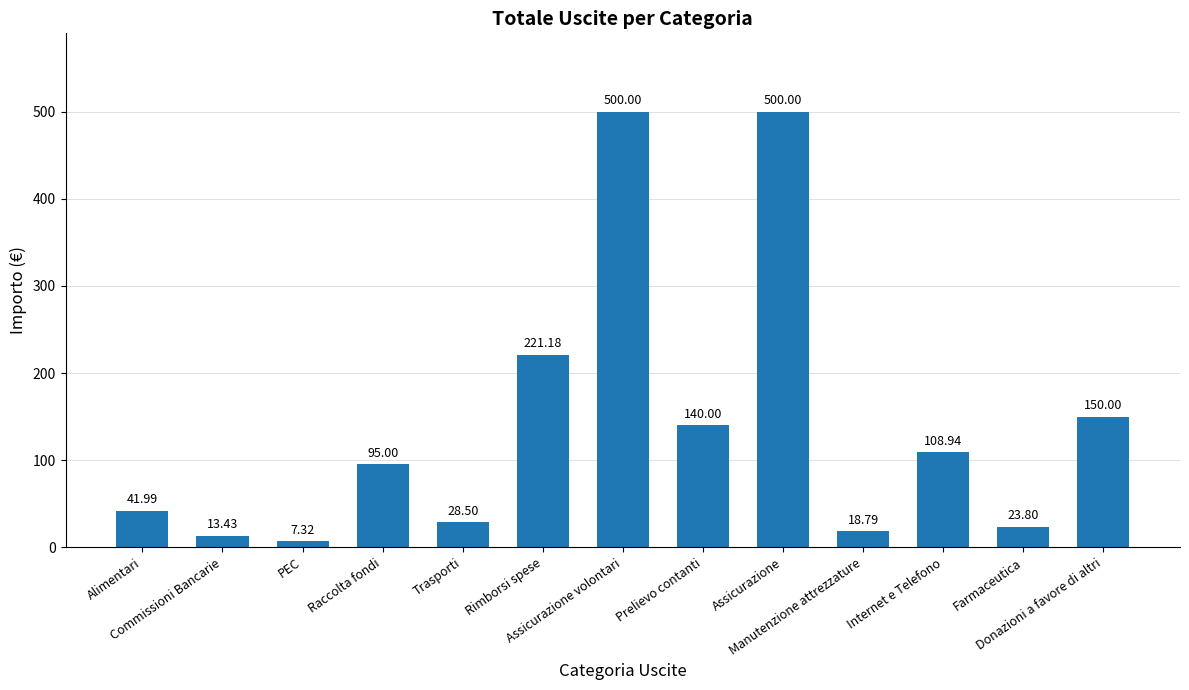

Reading left to right, list all the values displayed in this chart.

Alimentari=42.0	Commissioni Bancarie=13.4	PEC=7.3	Raccolta fondi=95.0	Trasporti=28.5	Rimborsi spese=221.2	Assicurazione volontari=500.0	Prelievo contanti=140.0	Assicurazione=500.0	Manutenzione attrezzature=18.8	Internet e Telefono=108.9	Farmaceutica=23.8	Donazioni a favore di altri=150.0